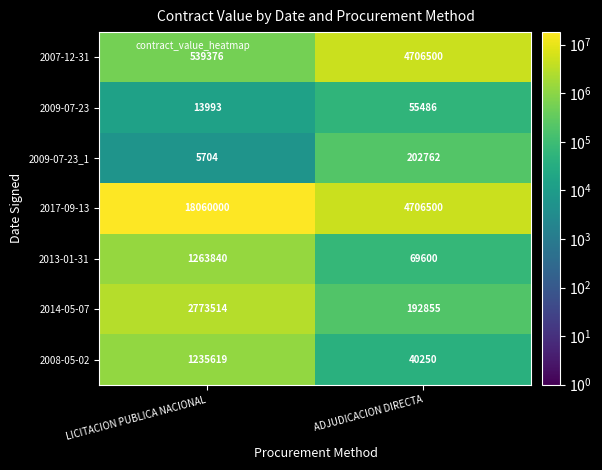

What is the approximate value of 2007-12-31 at ADJUDICACION DIRECTA?

4706500